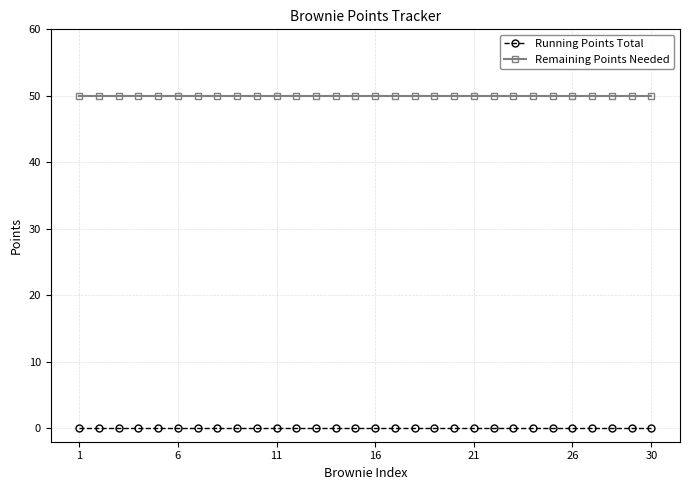

True or false: Running Points Total and Remaining Points Needed intersect in this chart.

False